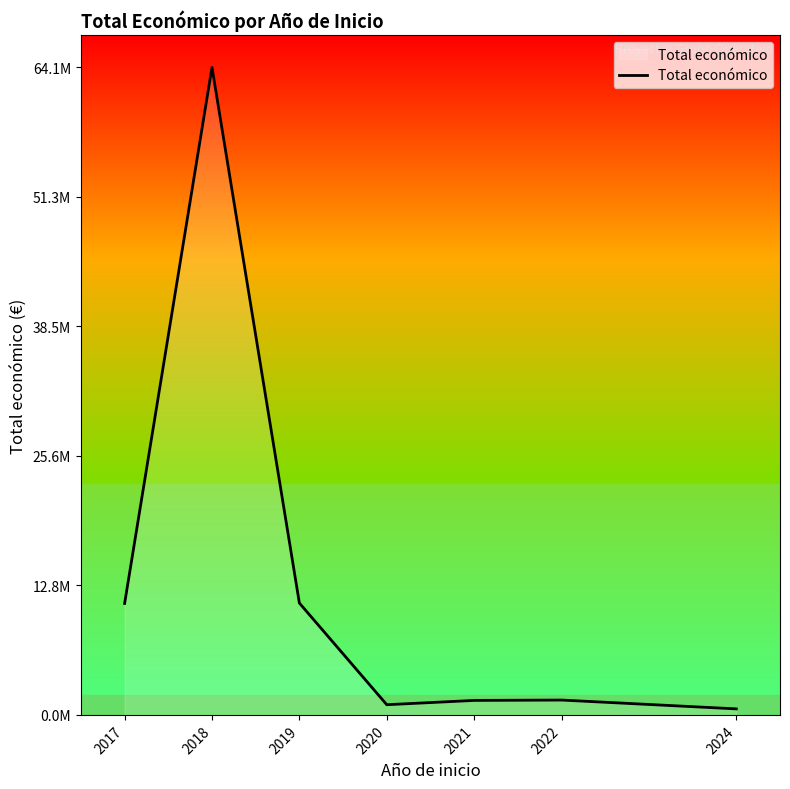

At which category does the chart reach its minimum across all series?

2024